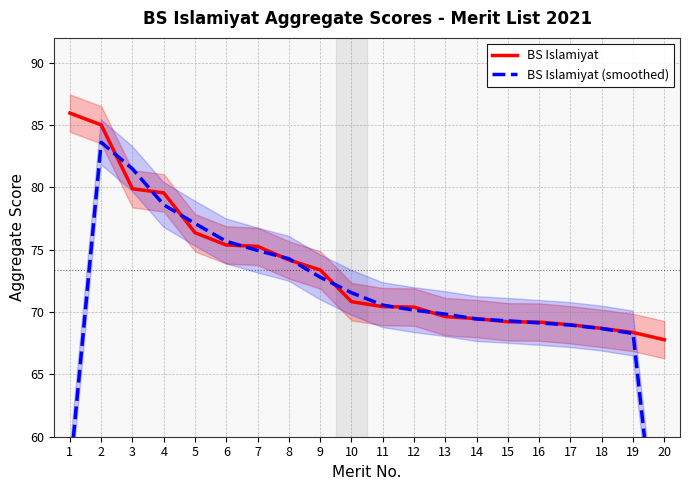

Reading left to right, list all the values displayed in this chart.

BS Islamiyat: 1=86.0	2=85.0	3=79.9	4=79.6	5=76.4	6=75.4	7=75.3	8=74.2	9=73.4	10=70.8	11=70.4	12=70.4	13=69.6	14=69.5	15=69.2	16=69.2	17=69.0	18=68.7	19=68.4	20=67.8
BS Islamiyat (smoothed): 1=57.0	2=83.6	3=81.5	4=78.6	5=77.1	6=75.7	7=74.9	8=74.3	9=72.8	10=71.6	11=70.6	12=70.2	13=69.8	14=69.4	15=69.3	16=69.1	17=69.0	18=68.7	19=68.3	20=45.4